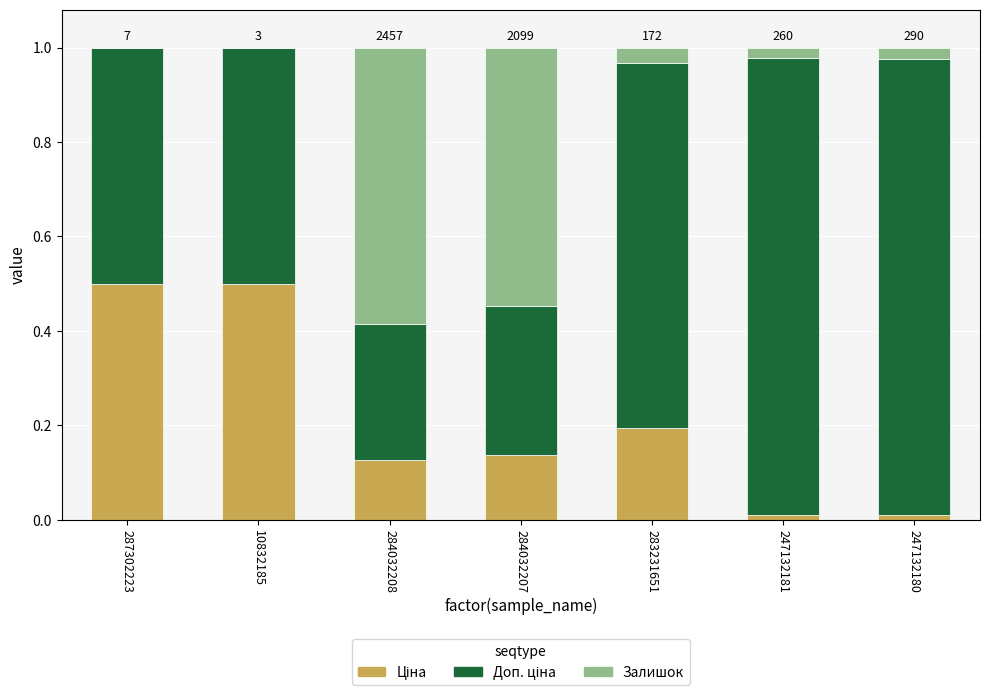

Are the bars grouped side by side (vs. stacked)?

No